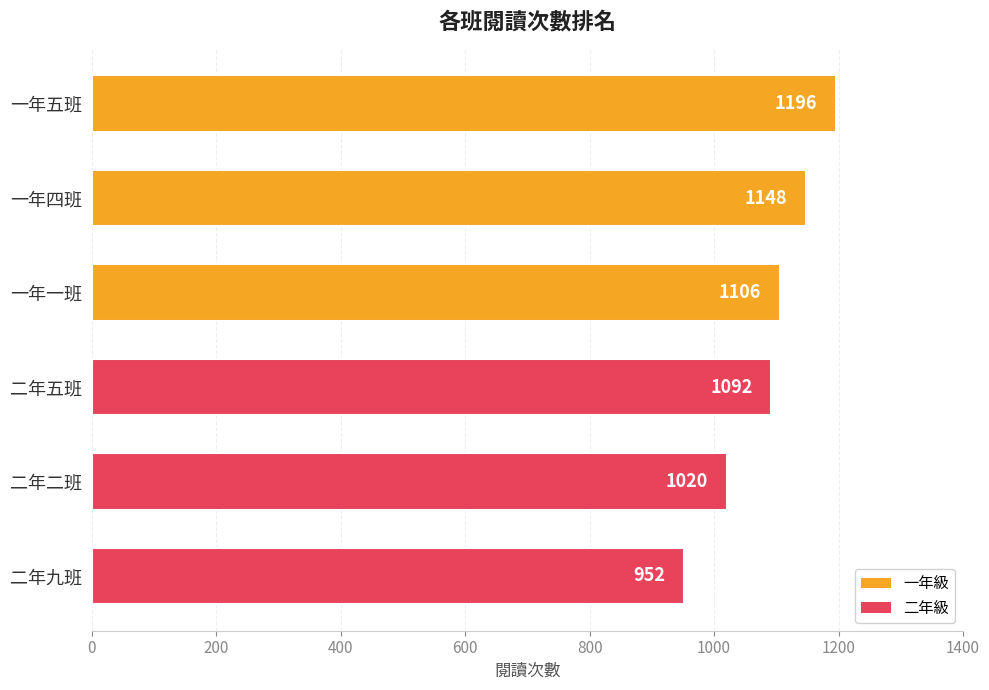

The chart shows a value of 1196 at 一年五班. True or false?

True